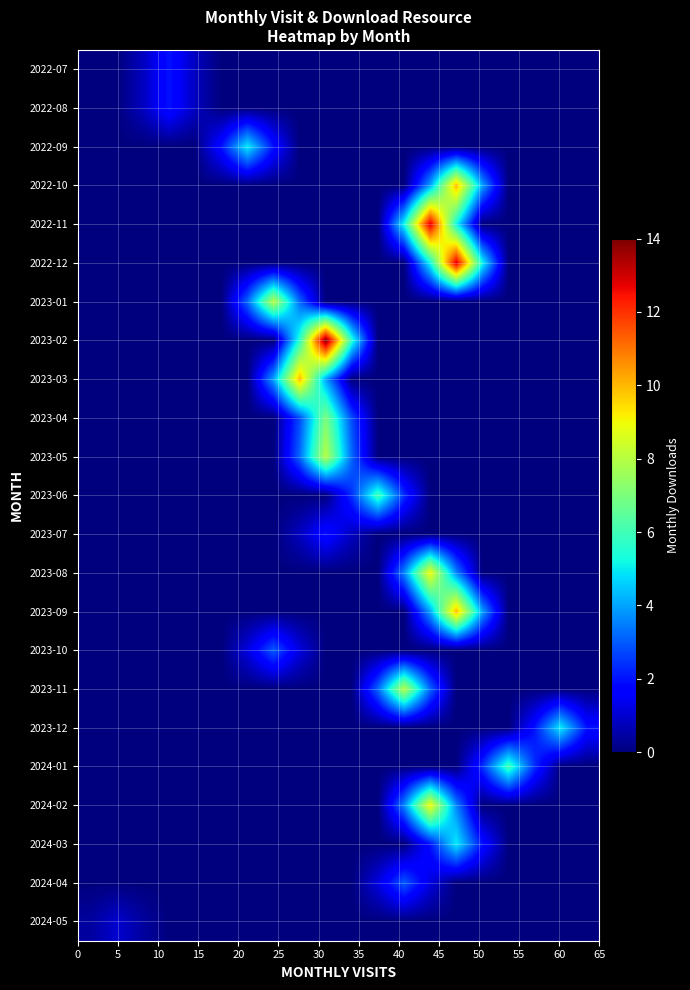

How many distinct data groups are displayed?

23